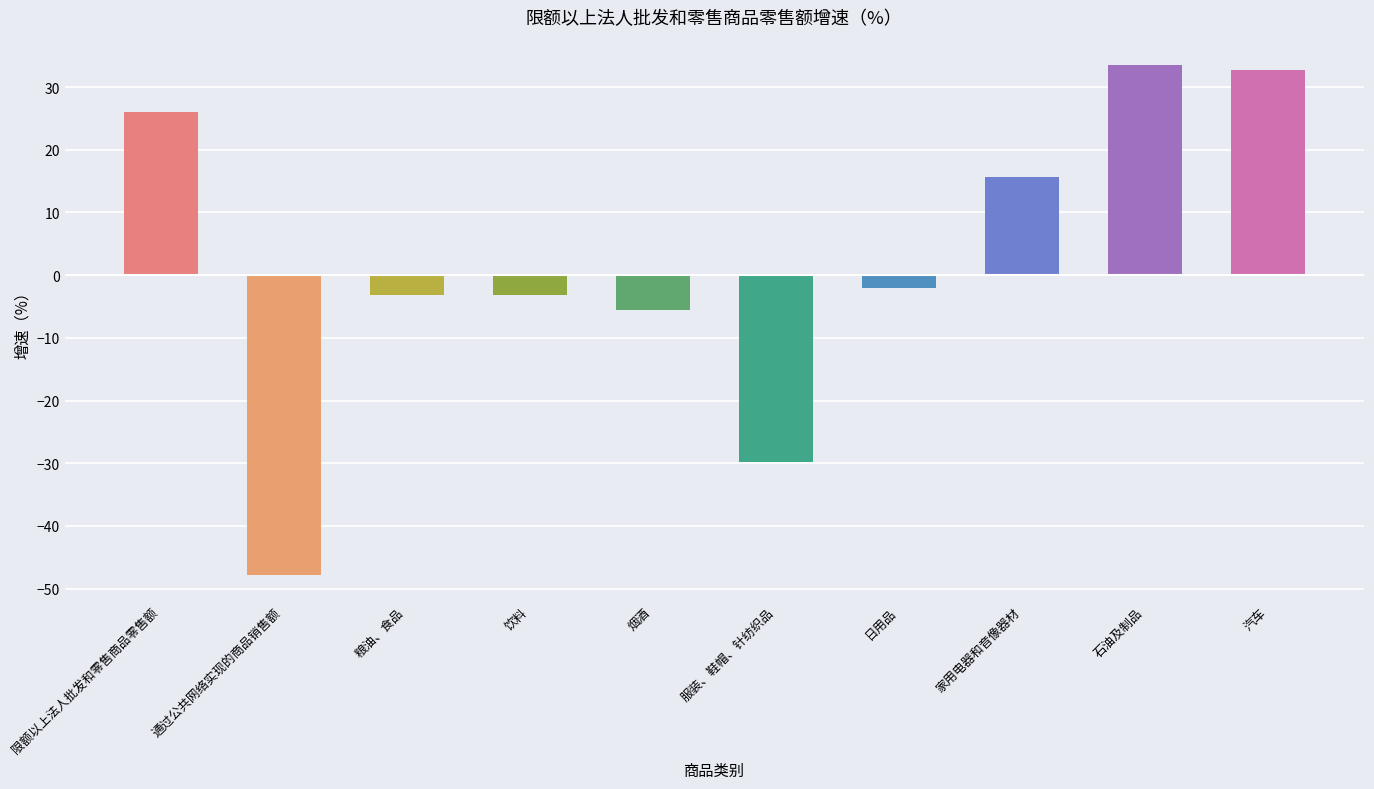

What is the value of the 5th bar from the left?

-5.5